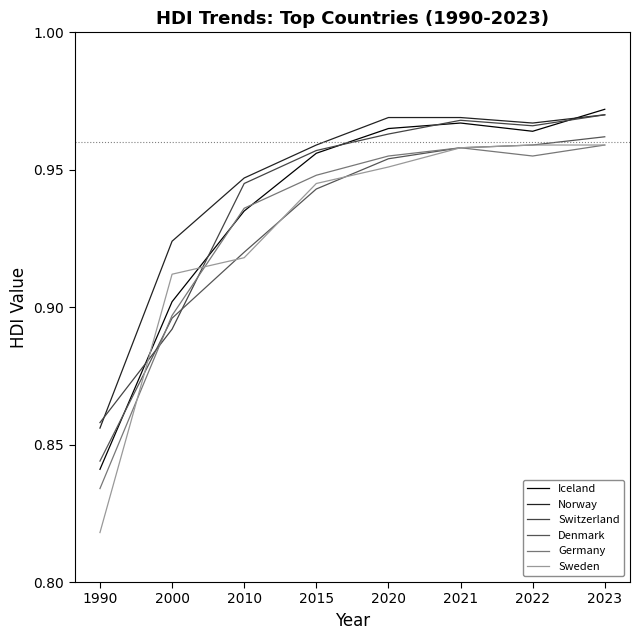

Reading right to left, list all the values displayed in this chart.

Iceland: 1.0	1.0	1.0	1.0	1.0	0.9	0.9	0.8
Norway: 1.0	1.0	1.0	1.0	1.0	0.9	0.9	0.9
Switzerland: 1.0	1.0	1.0	1.0	1.0	0.9	0.9	0.9
Denmark: 1.0	1.0	1.0	1.0	0.9	0.9	0.9	0.8
Germany: 1.0	1.0	1.0	1.0	0.9	0.9	0.9	0.8
Sweden: 1.0	1.0	1.0	1.0	0.9	0.9	0.9	0.8